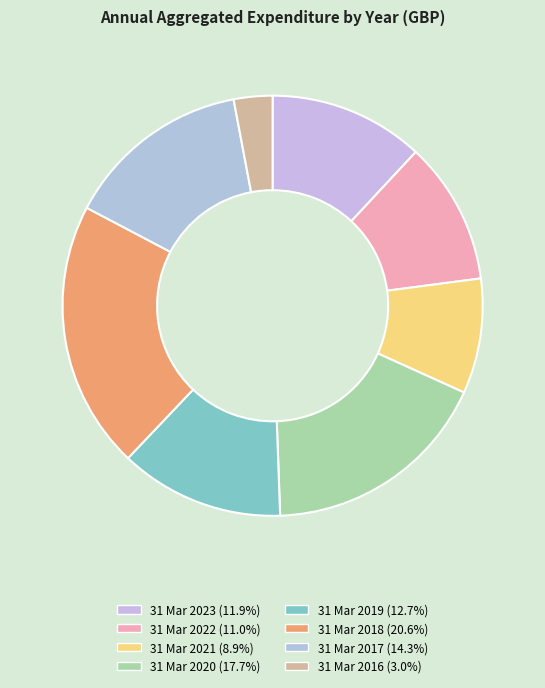

Count the number of slices in the pie.

8